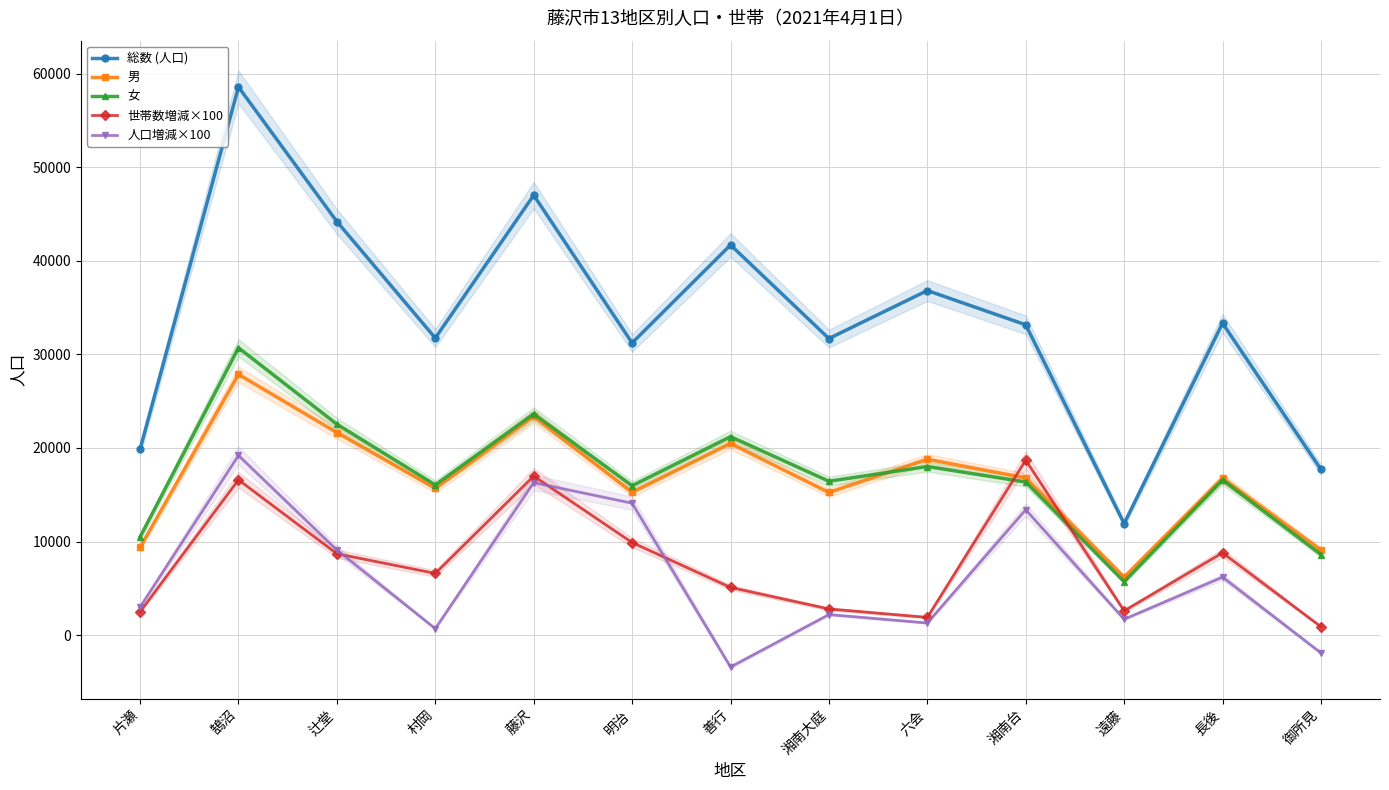

True or false: 人口増減×100 and 女 cross at least once.

False